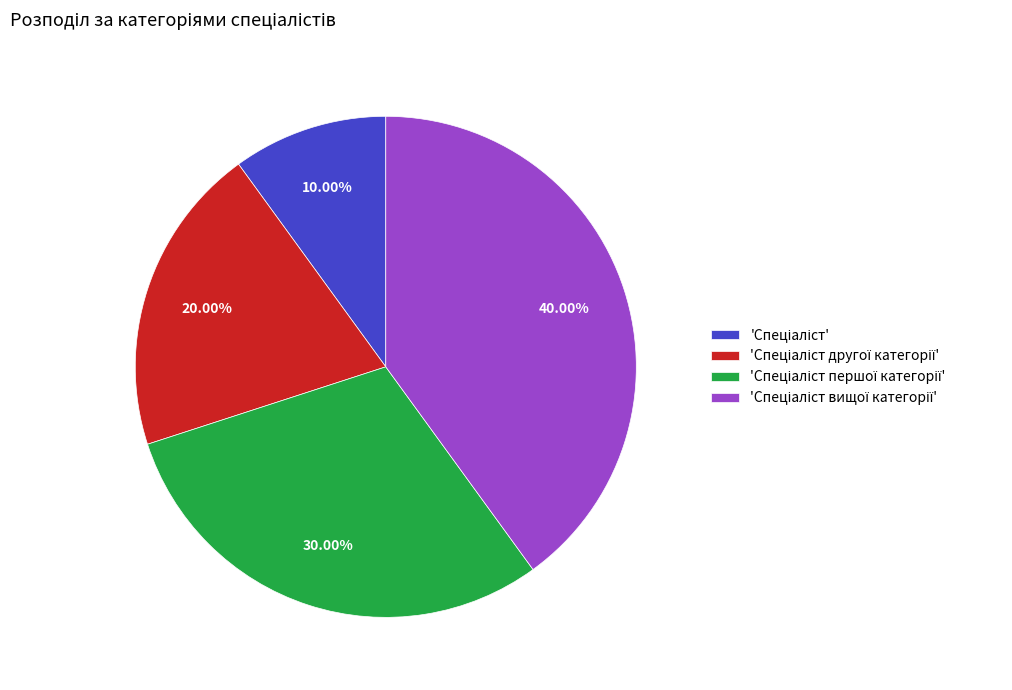

Is there any slice that represents more than half of the pie?

No